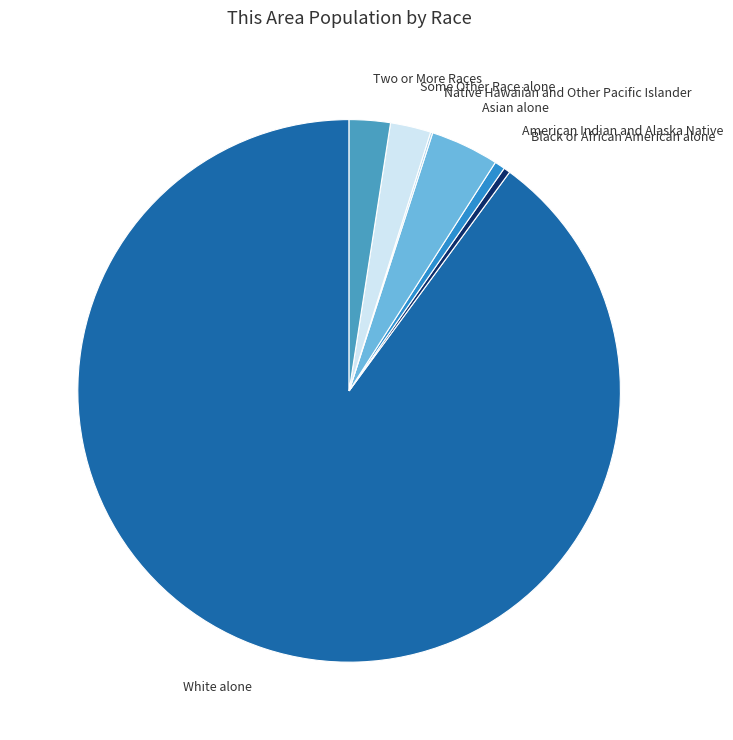

Is the sum of Some Other Race alone and Two or More Races greater than half?

No